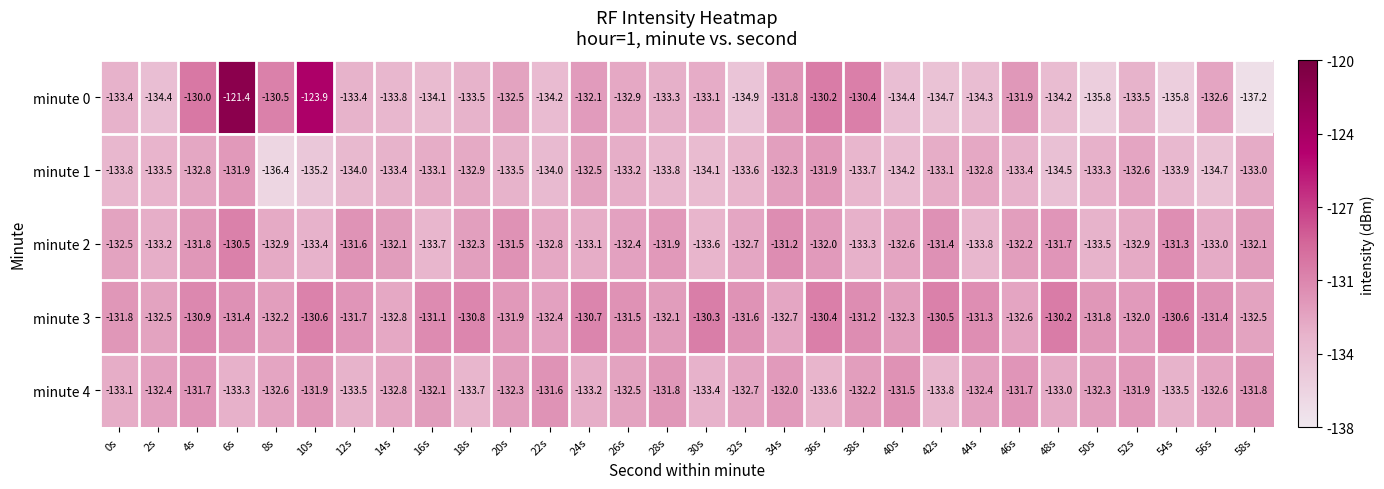

Count the number of categories in the chart.

30